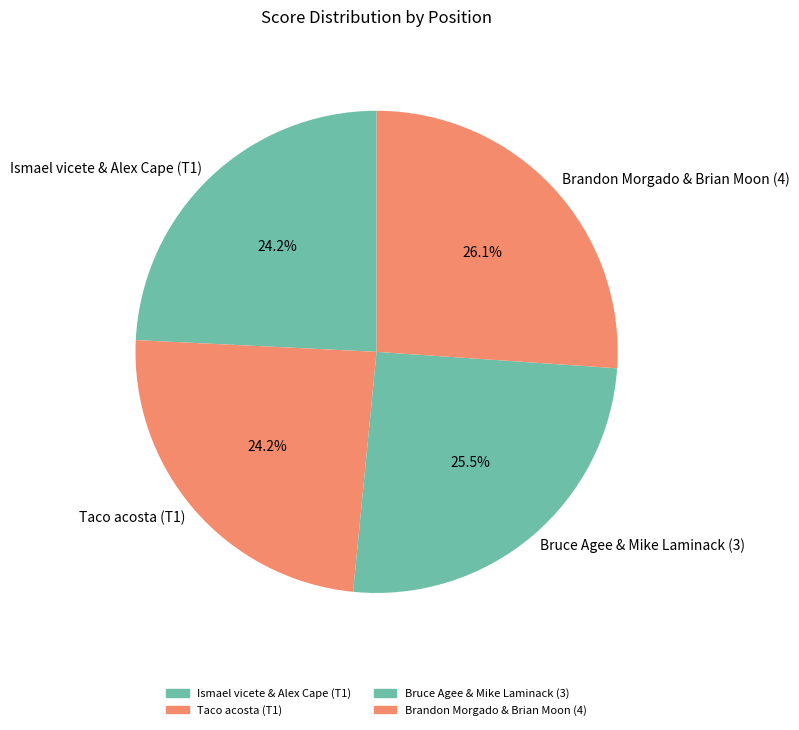

To the nearest percent, what is the difference between the Bruce Agee & Mike Laminack (3) and Taco acosta (T1) slice percentages?

1%